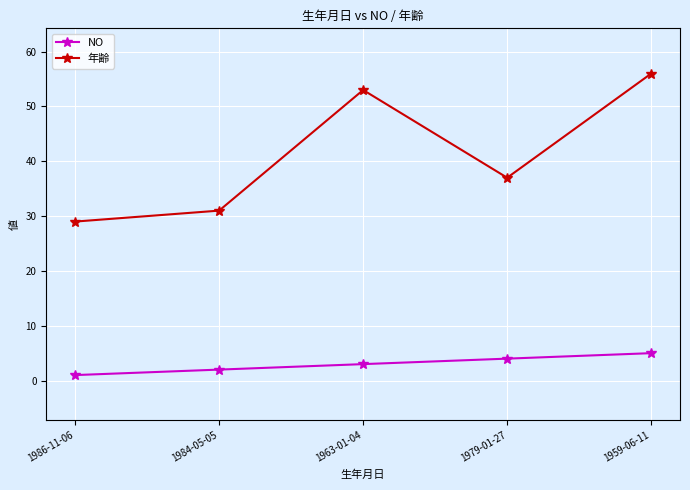

Is it true that 年齢 equals 31 at 1984-05-05?

True